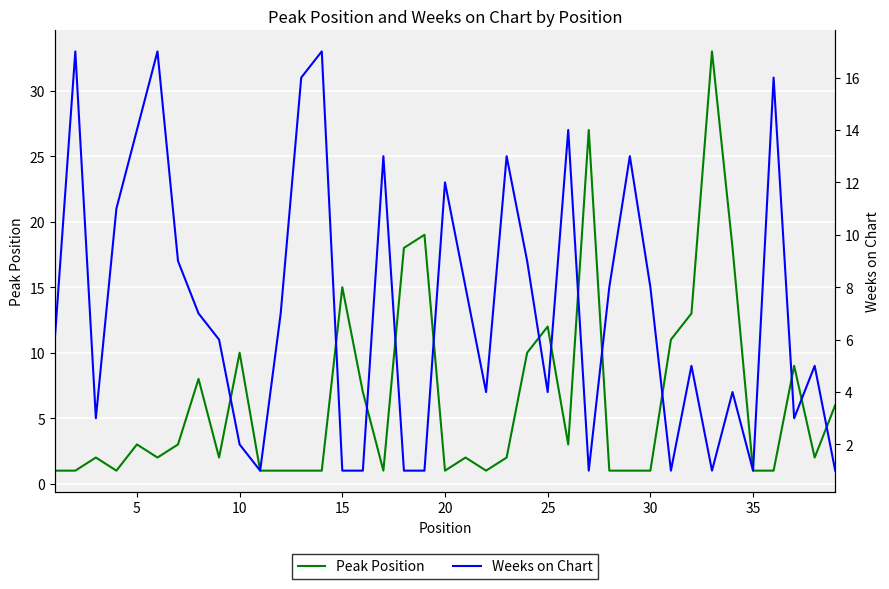

Reading right to left, extract all data points from this chart.

Peak Position: 6	2	9	1	1	18	33	13	11	1	1	1	27	3	12	10	2	1	2	1	19	18	1	7	15	1	1	1	1	10	2	8	3	2	3	1	2	1	1
Weeks on Chart: 1	5	3	16	1	4	1	5	1	8	13	8	1	14	4	9	13	4	8	12	1	1	13	1	1	17	16	7	1	2	6	7	9	17	14	11	3	17	6